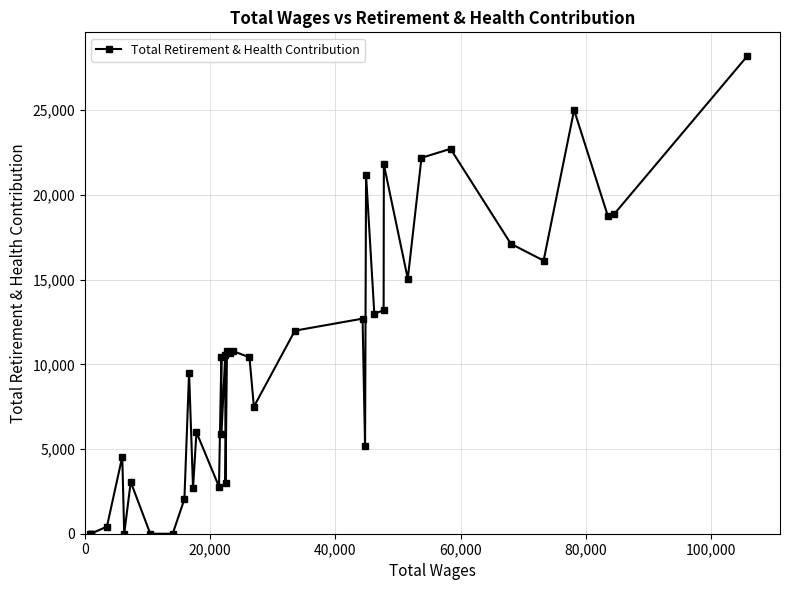

How many lines are shown in the chart?

1